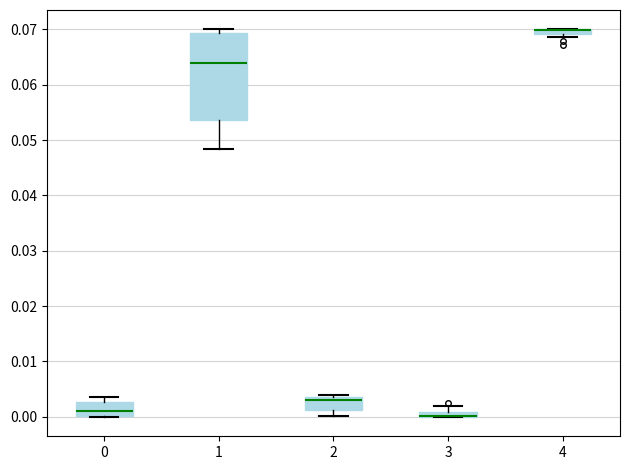

Where does the median line of the box at x = 0 sit on the y-axis? The values are not printed on the chart, so give them approximately, as read against the axis.

0.001